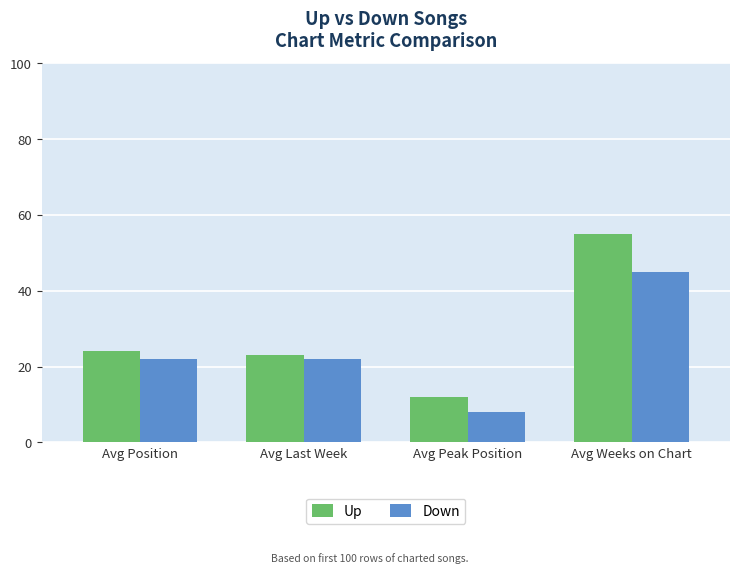

Which series has the largest range (max minus min)?

Up